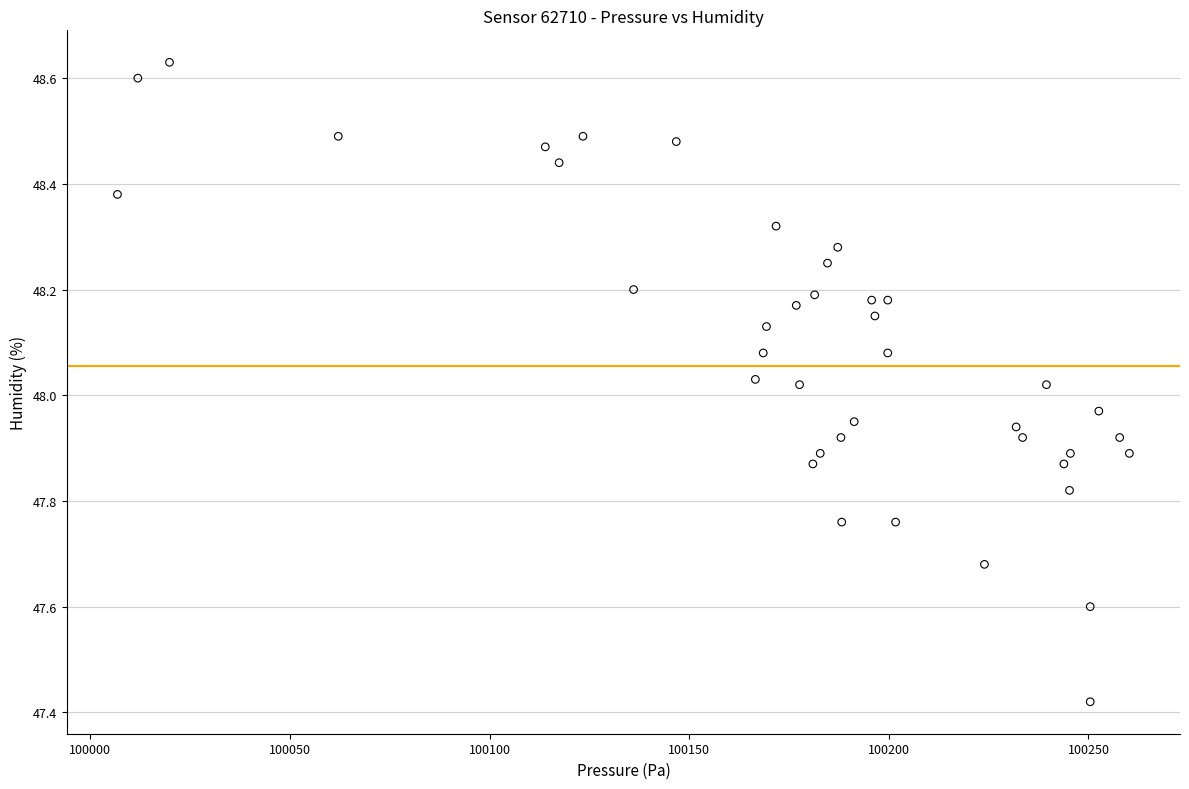

What is the range of Y values (max minus min)?

1.2